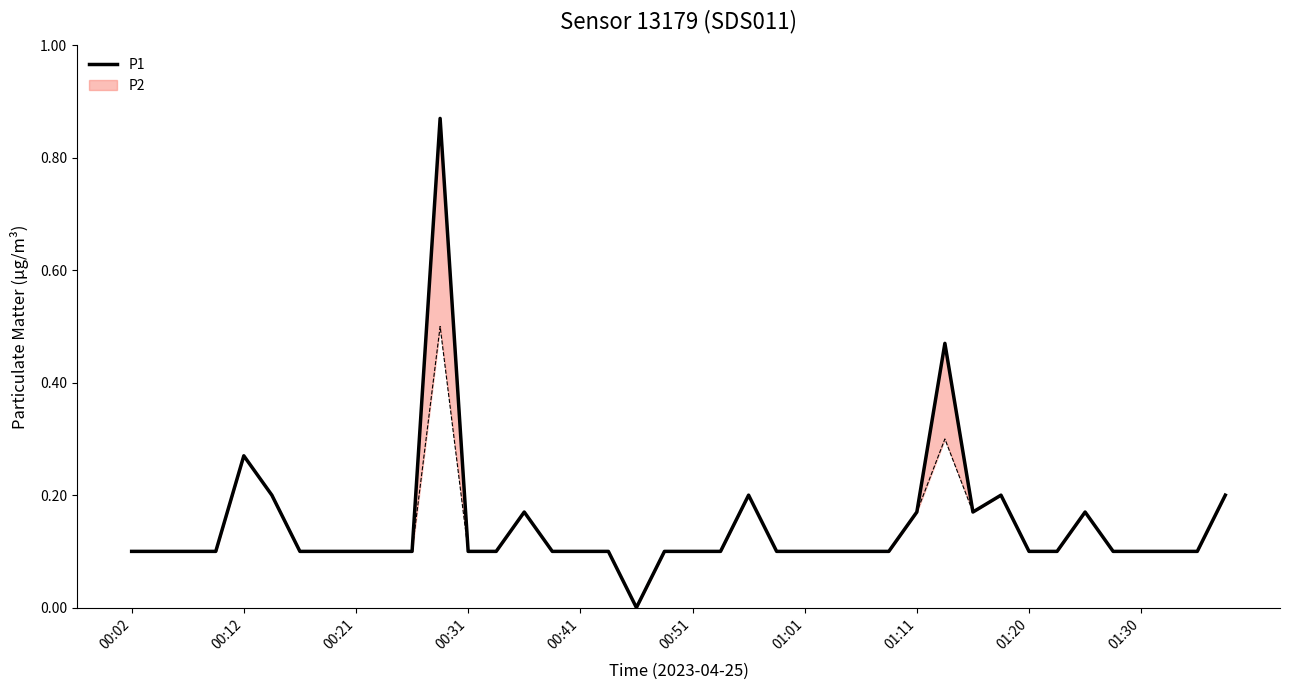

Is this an area chart (filled region under the line)?

No